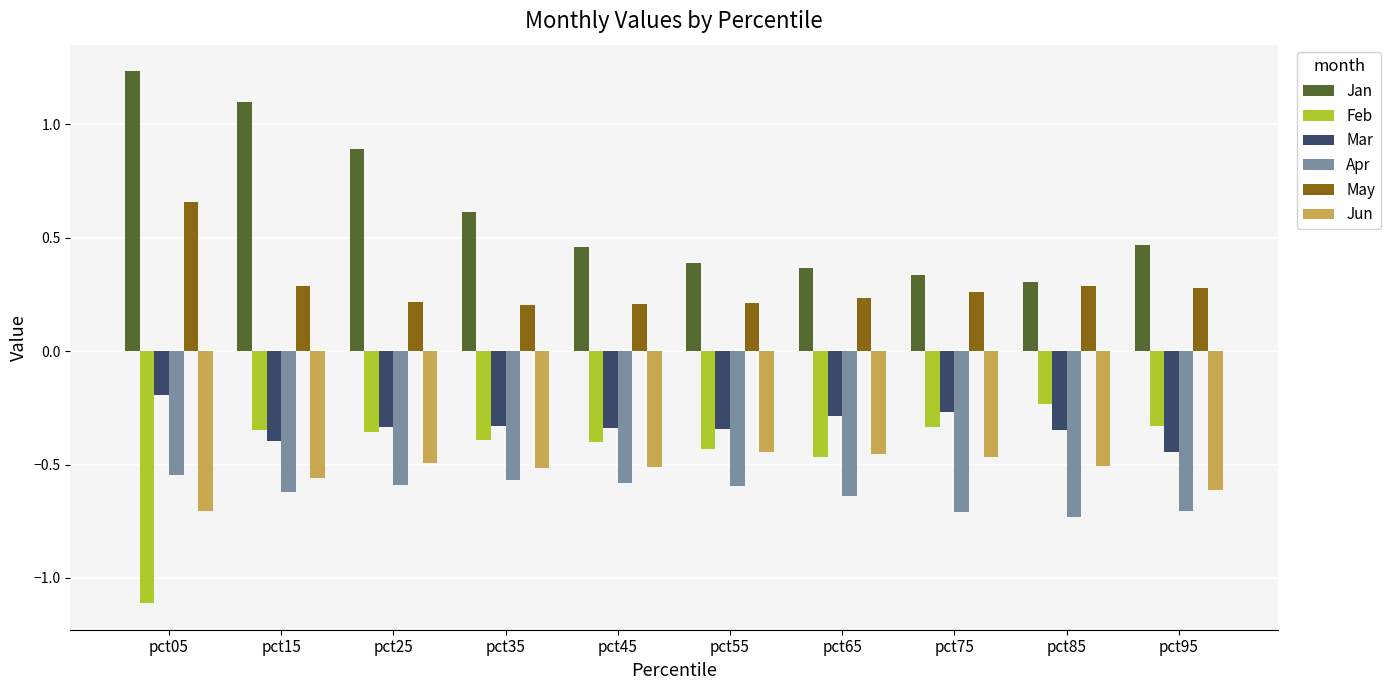

What is the sum of all Mar values?

-3.3